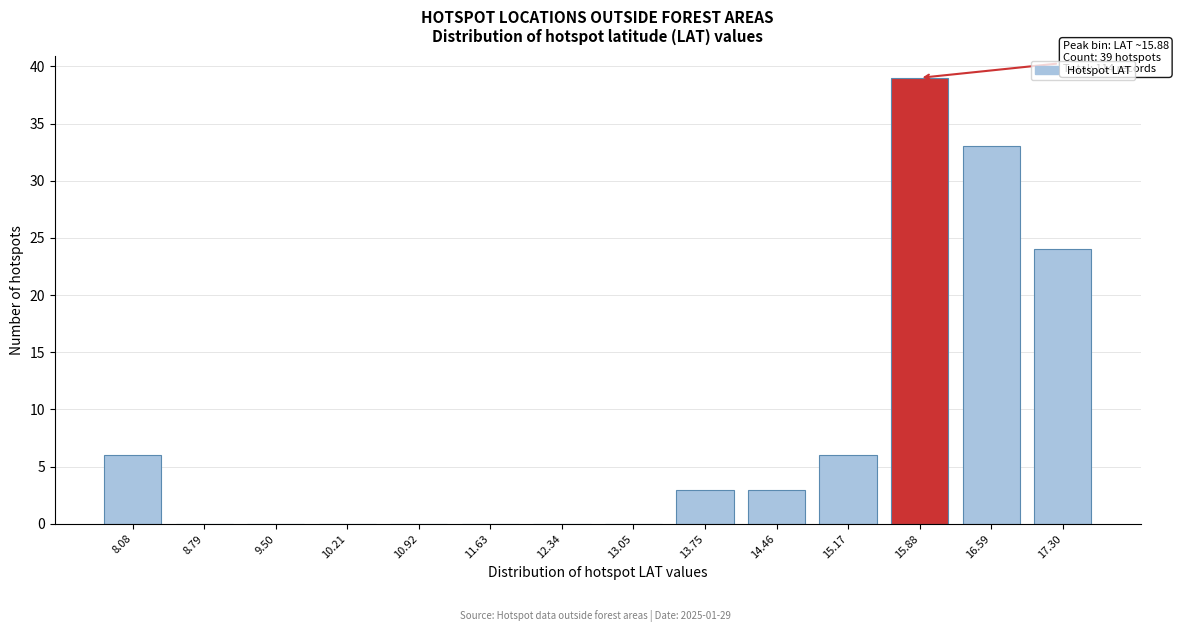

Reading left to right, list all the values displayed in this chart.

8.08=6	8.79=0	9.50=0	10.21=0	10.92=0	11.63=0	12.34=0	13.05=0	13.75=3	14.46=3	15.17=6	15.88=39	16.59=33	17.30=24